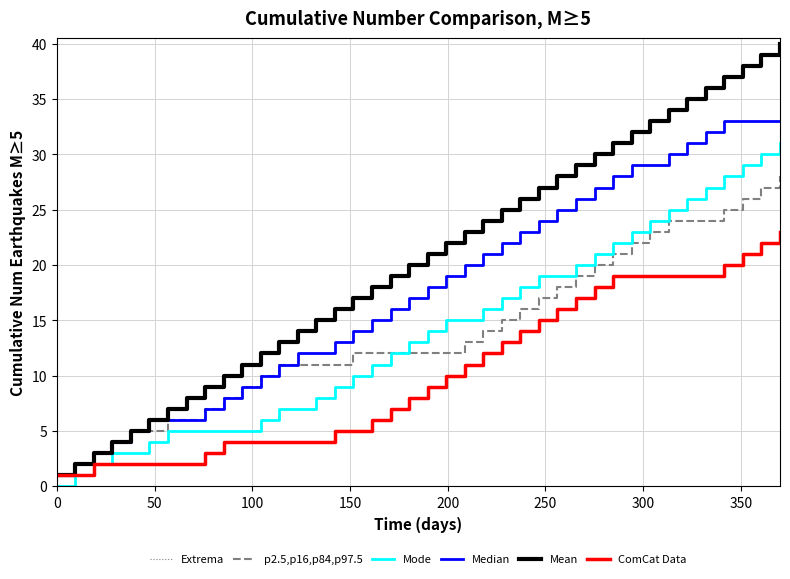

True or false: Mean has more than 0 points higher than both neighbors.

False